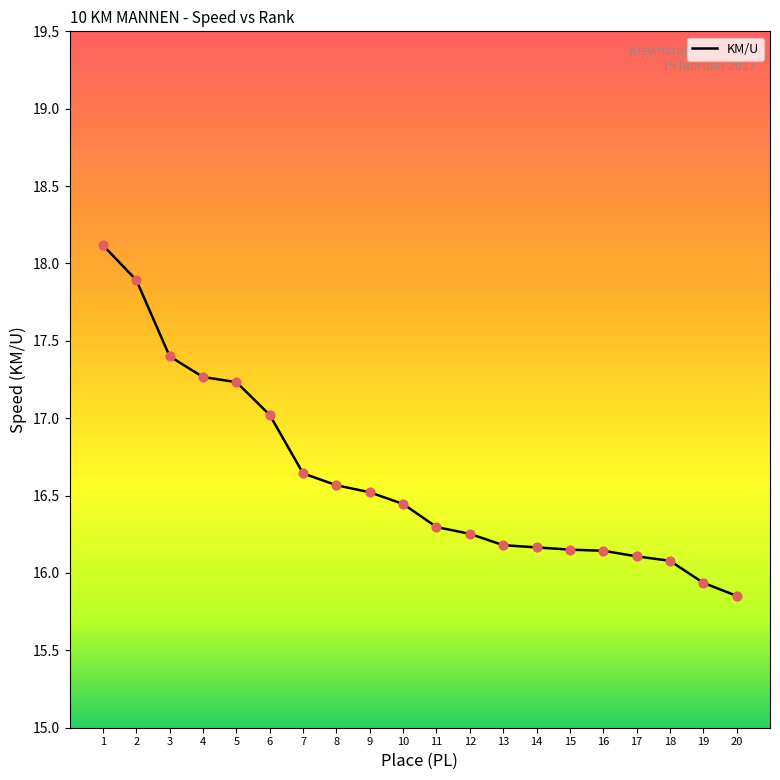

Between 19 and 11, which is larger?

11